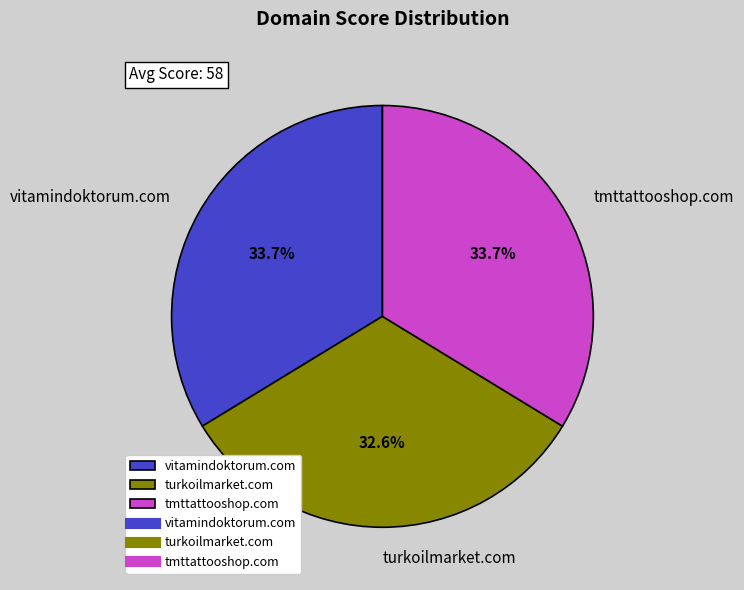

How many segments does this pie chart have?

3